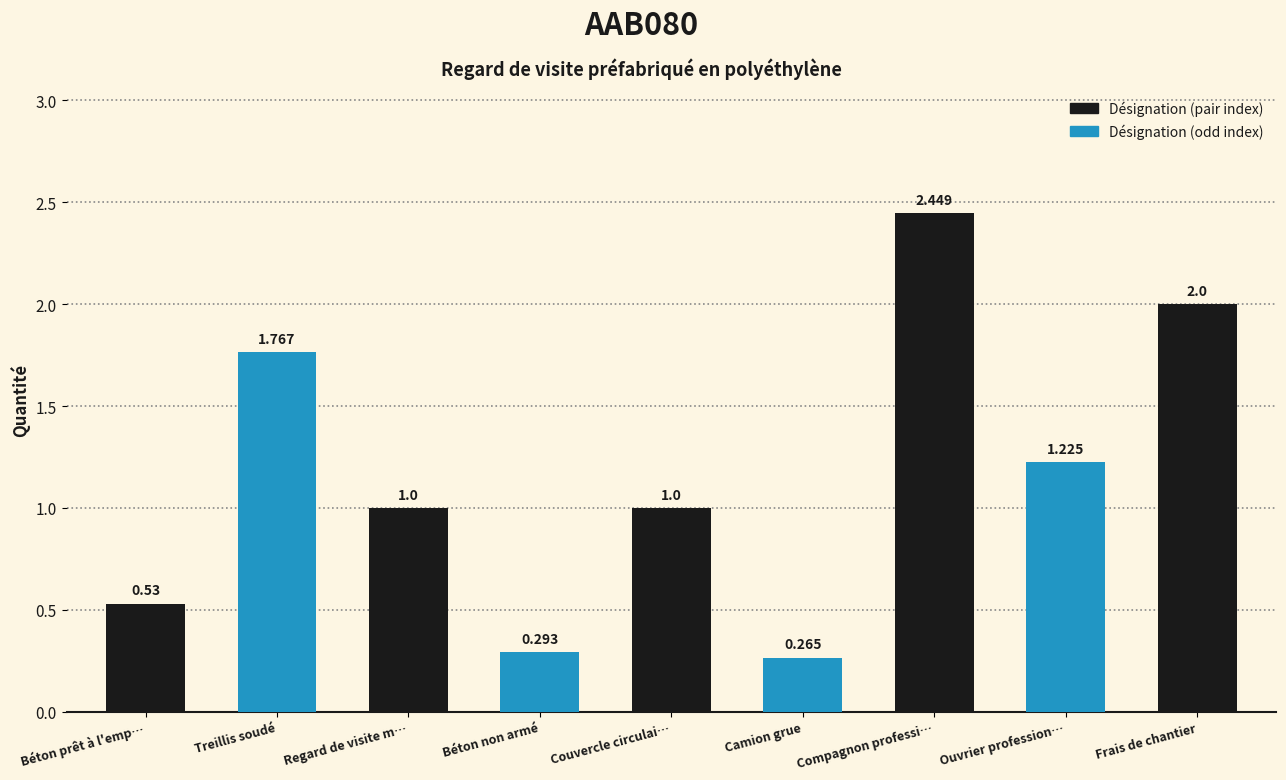

Which has a higher value, Couvercle circulai… or Béton non armé?

Couvercle circulai…